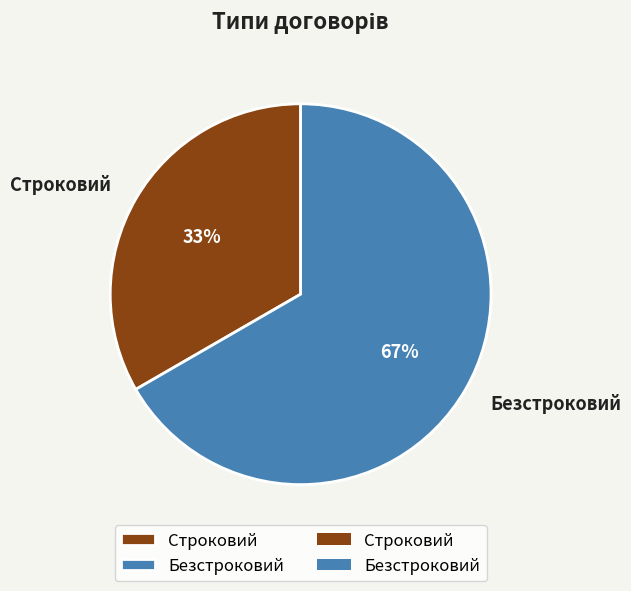

To the nearest percent, what is the average slice percentage?

50%